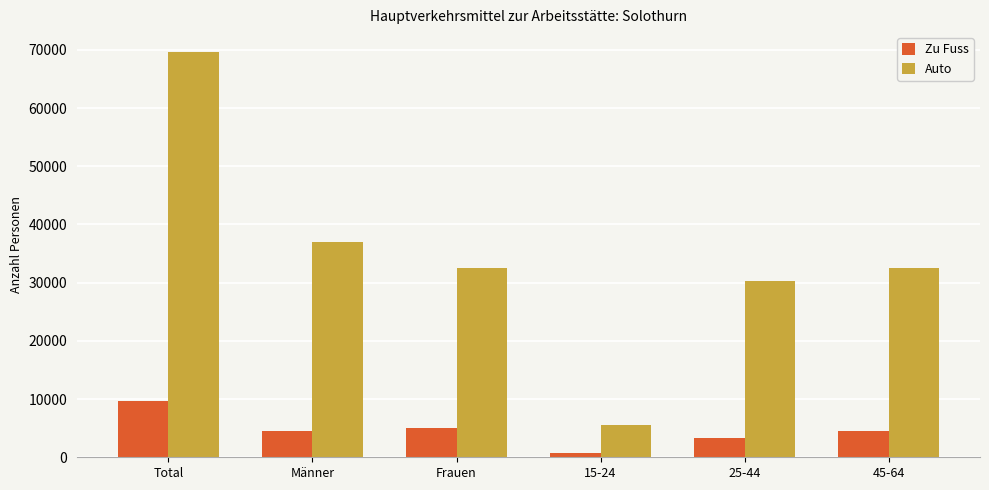

What value does the Zu Fuss series have at 15-24?

796.8